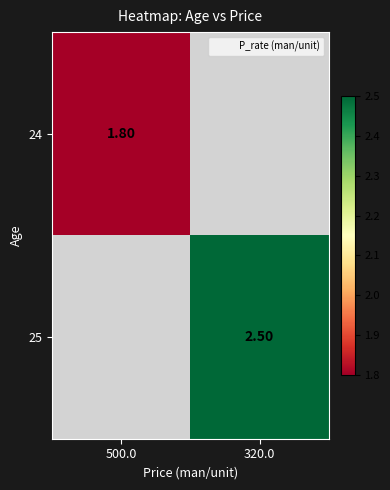

How many values in the 24 series exceed 1?

1